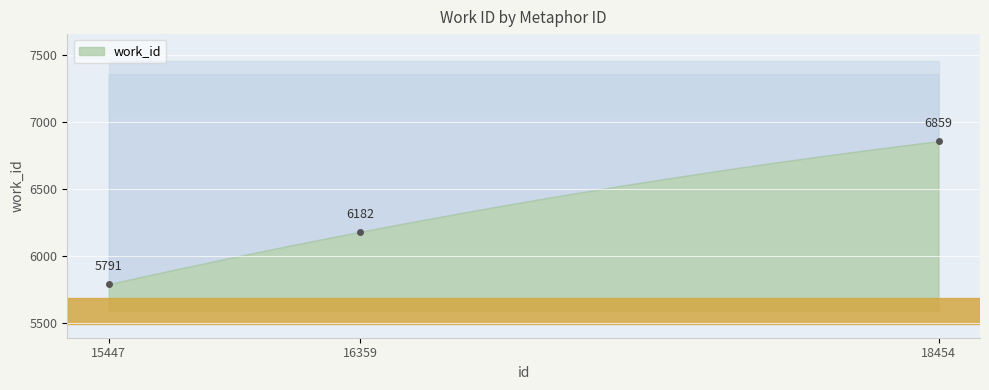

Approximately how many times larger is the value at 15447 compared to 16359?

0.9